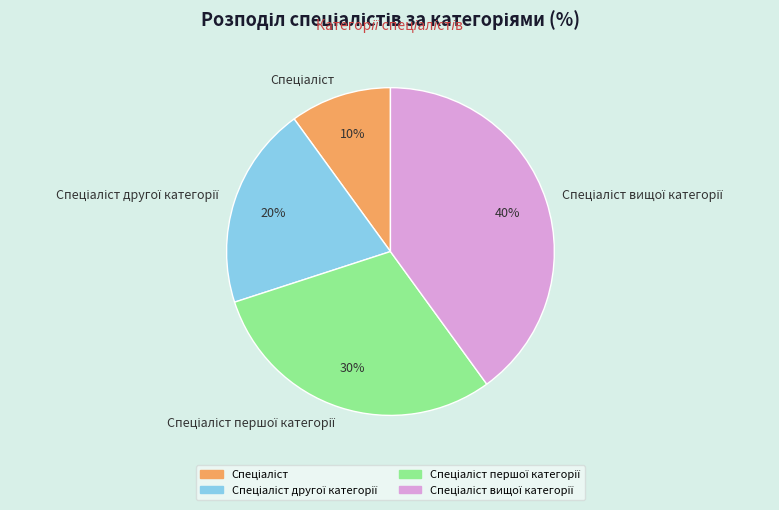

Does any single category account for the majority?

No